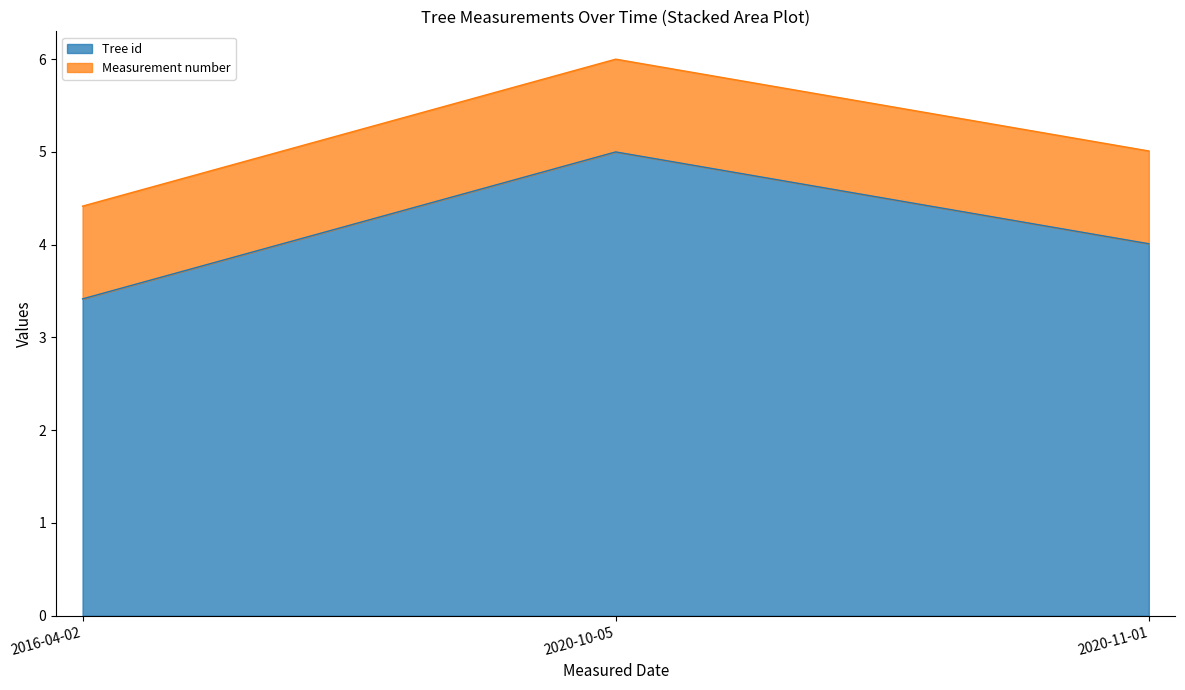

What is the sum of the values at 2020-10-05 and 2020-11-01?

9.0